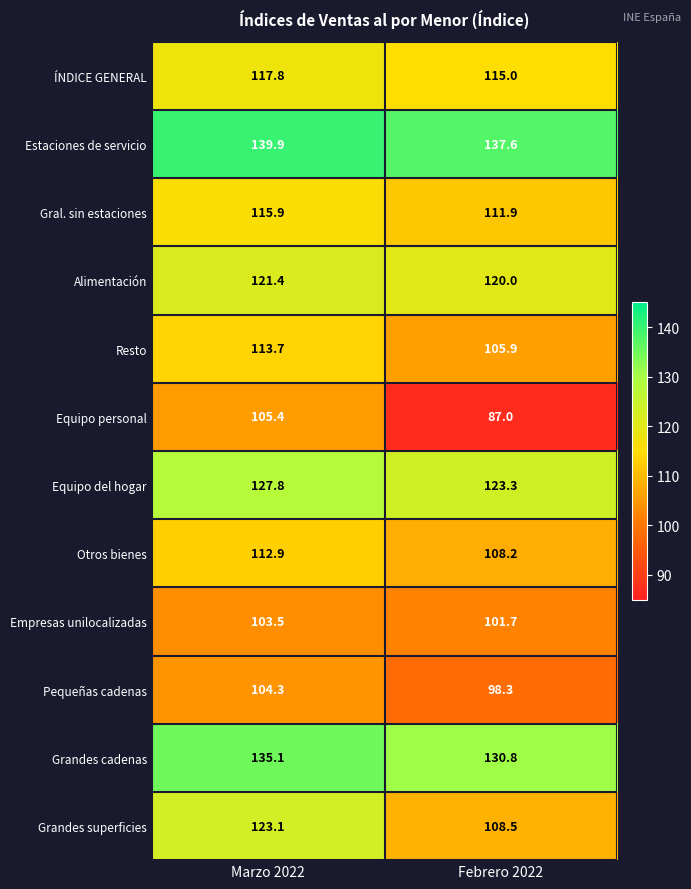

List the series in order of their peak value, highest first.

Estaciones de servicio, Grandes cadenas, Equipo del hogar, Grandes superficies, Alimentación, ÍNDICE GENERAL, Gral. sin estaciones, Resto, Otros bienes, Equipo personal, Pequeñas cadenas, Empresas unilocalizadas